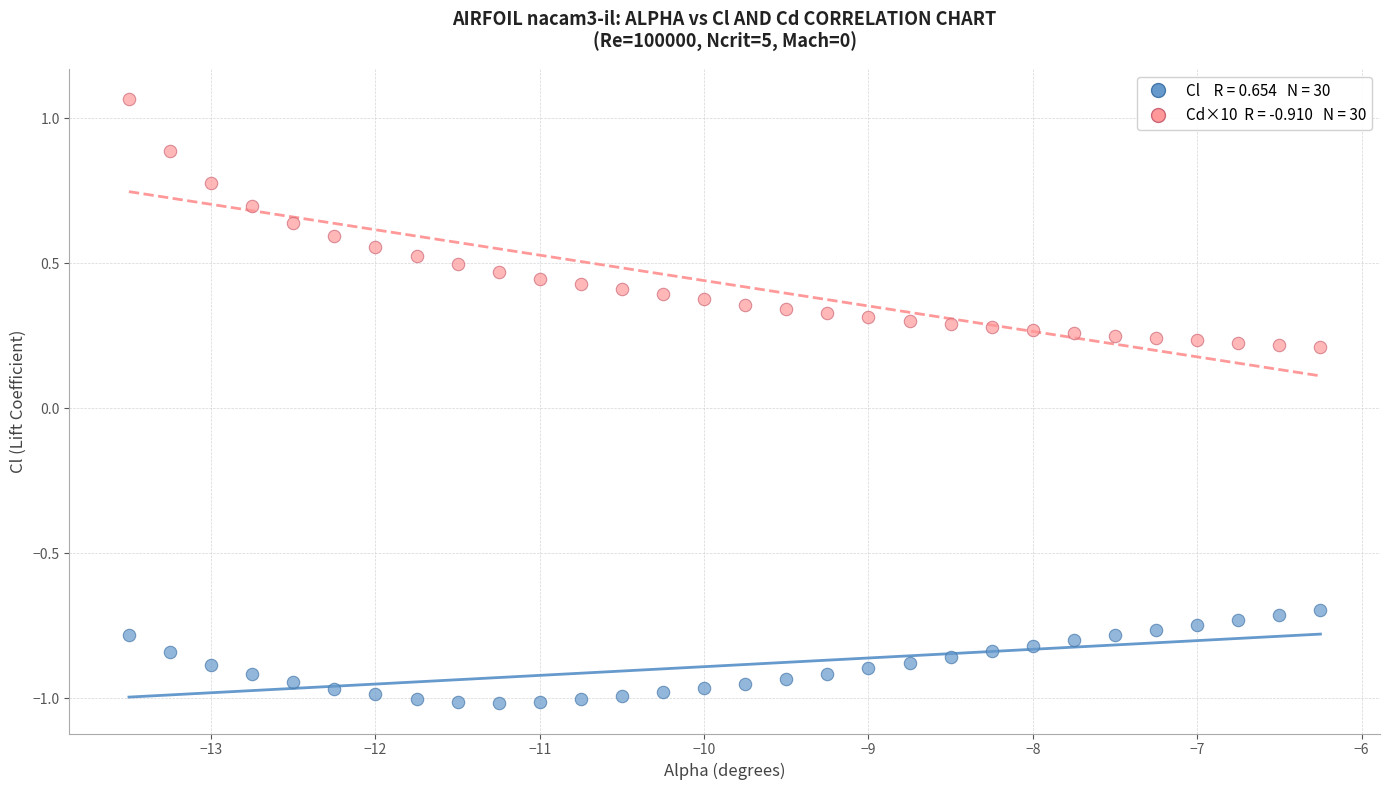

Across all data points, what is the range of X values (max minus min)?

7.2